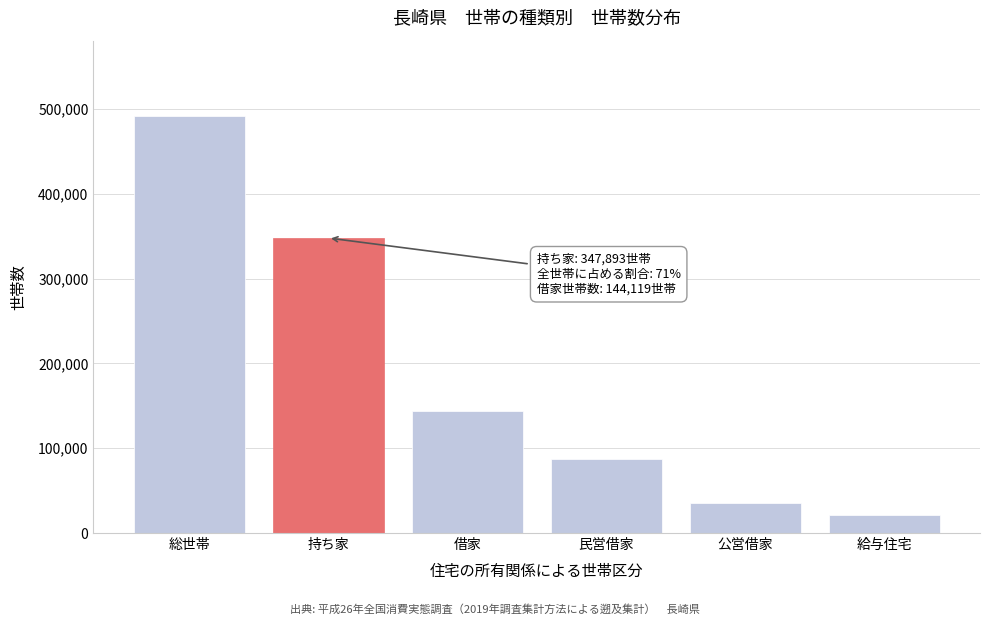

Reading left to right, list all the values displayed in this chart.

総世帯=492012	持ち家=347893	借家=144119	民営借家=87847	公営借家=35386	給与住宅=20887